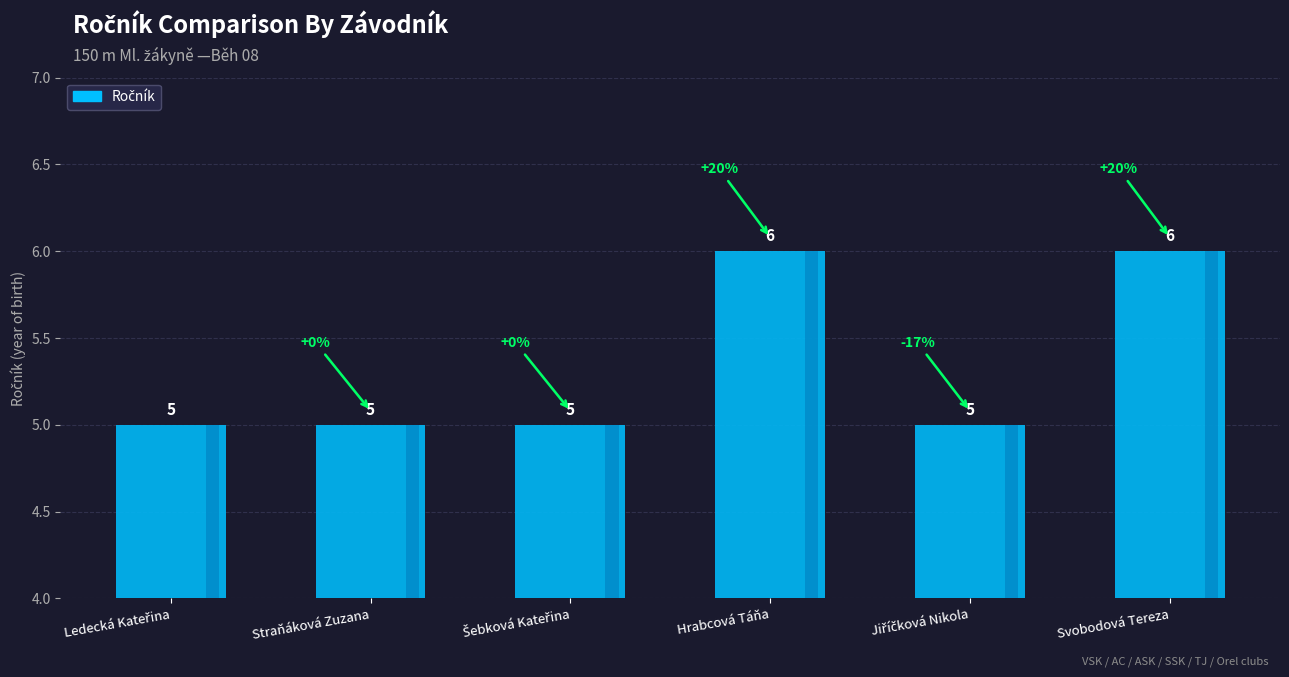

How many values are between 5 and 6?

6